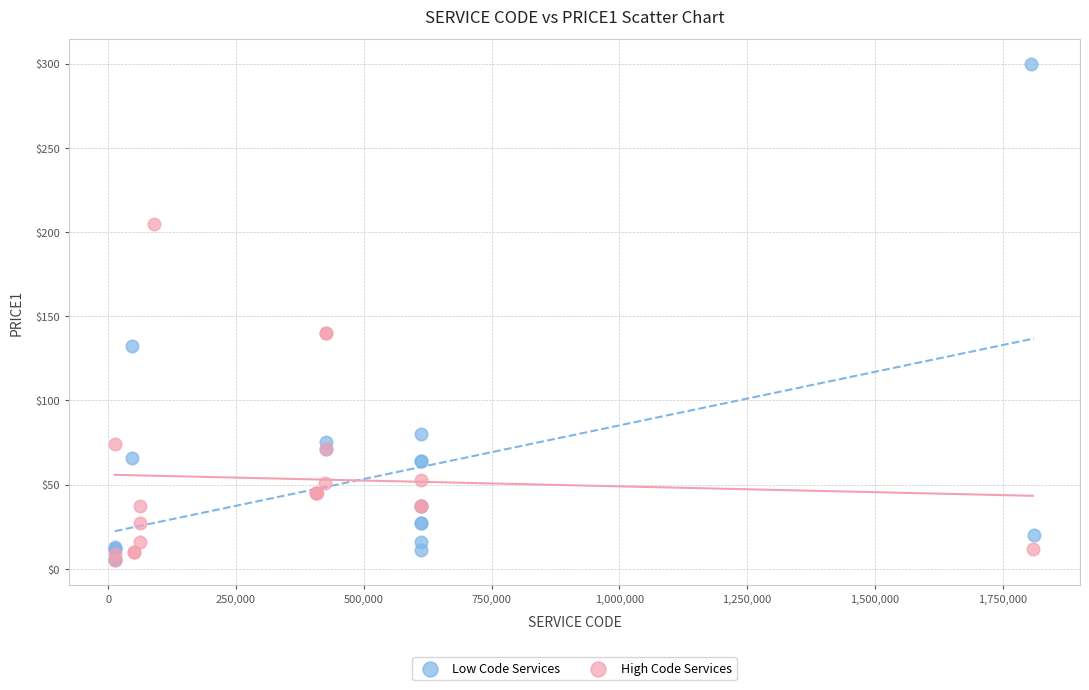

Which series has the widest spread of Y values?

Low Code Services